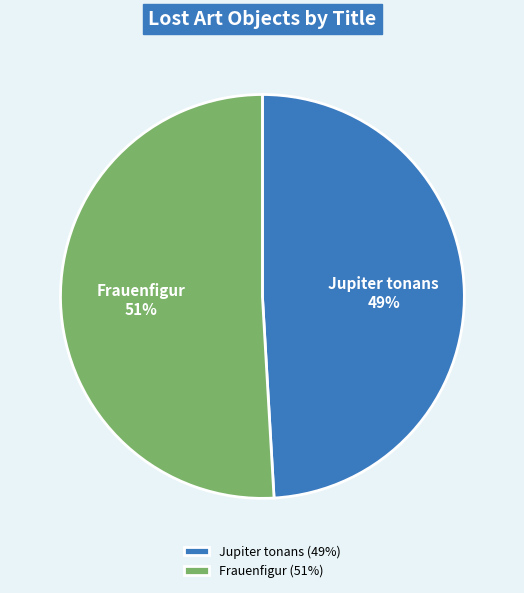

How many segments does this pie chart have?

2